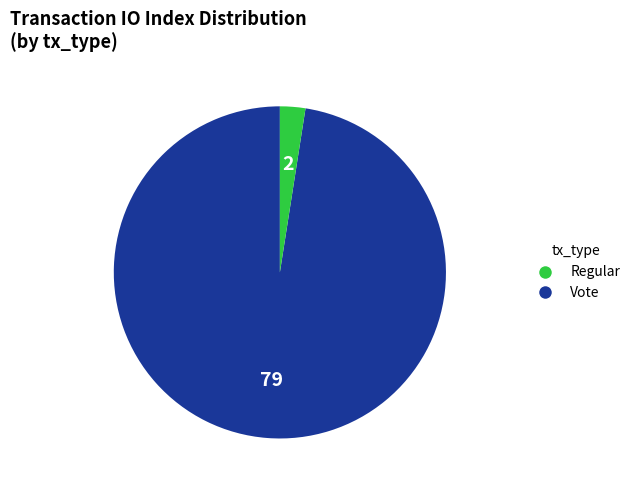

Does any single category account for the majority?

Yes